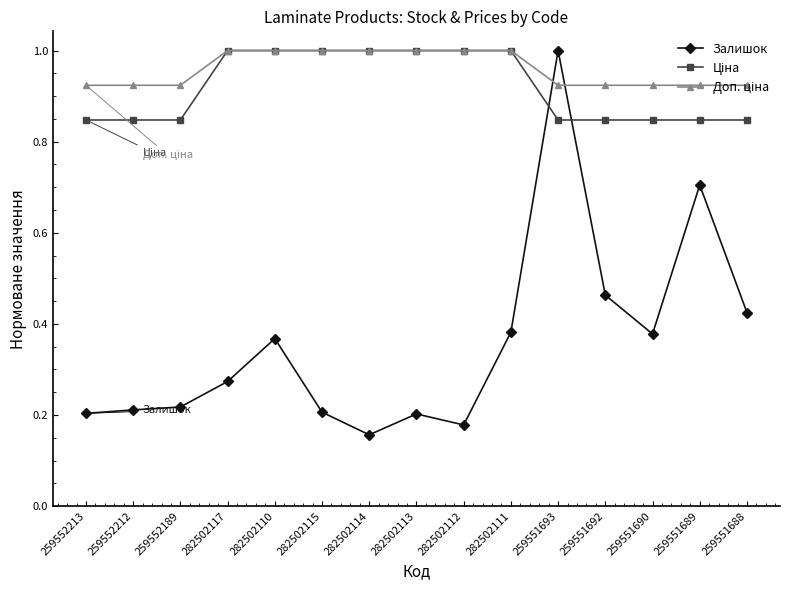

What is the label of the 15th point from the left?

259551688